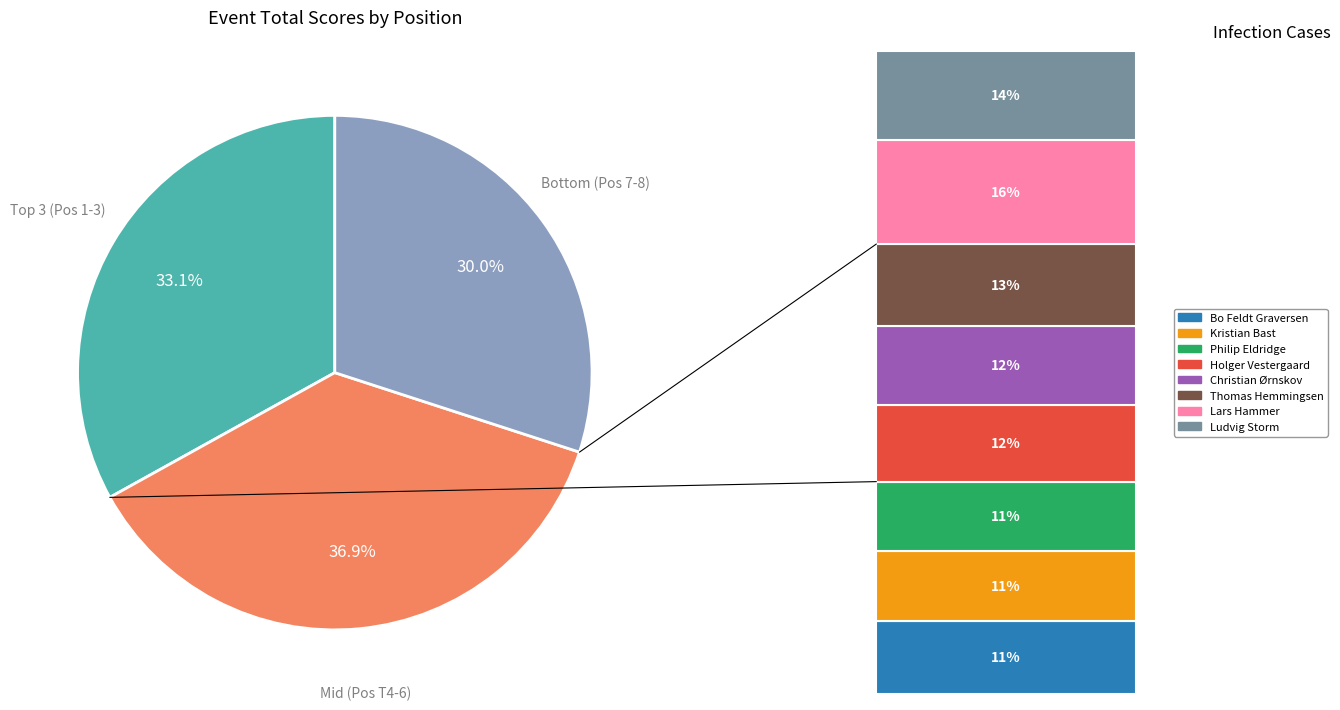

Which category has the smallest portion of the pie?

Bottom (Pos 7-8)